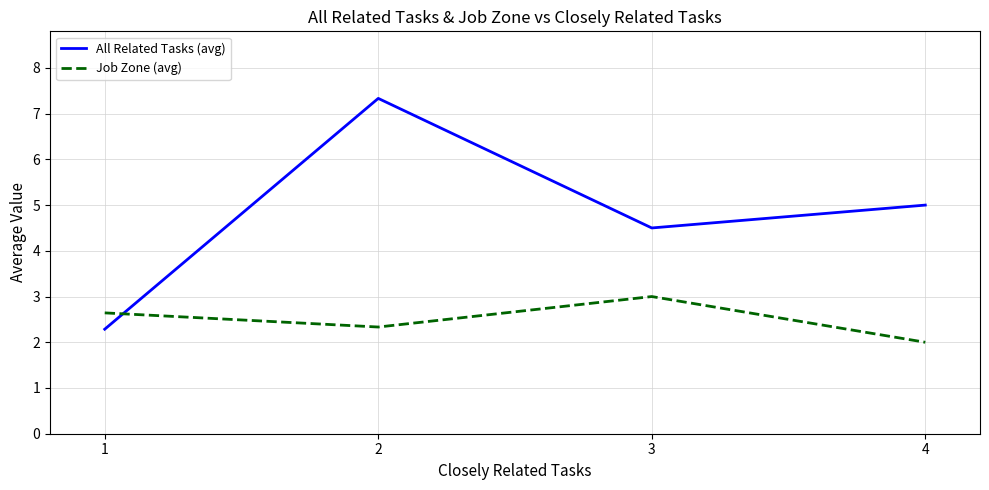

Reading left to right, list all the values displayed in this chart.

All Related Tasks (avg): 2.3	7.3	4.5	5.0
Job Zone (avg): 2.6	2.3	3.0	2.0